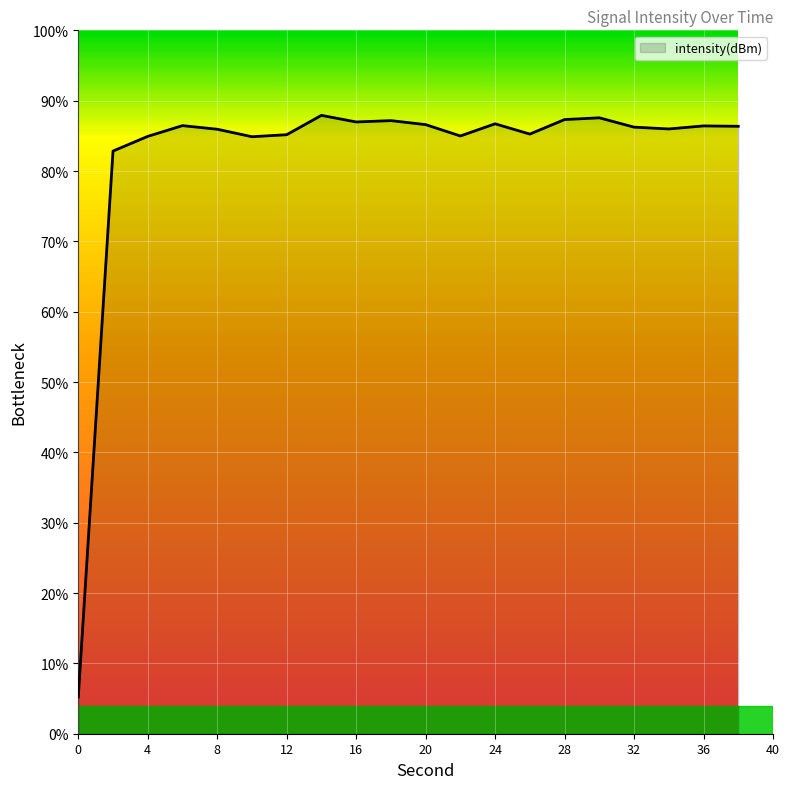

What is the maximum value shown in the chart?

87.9